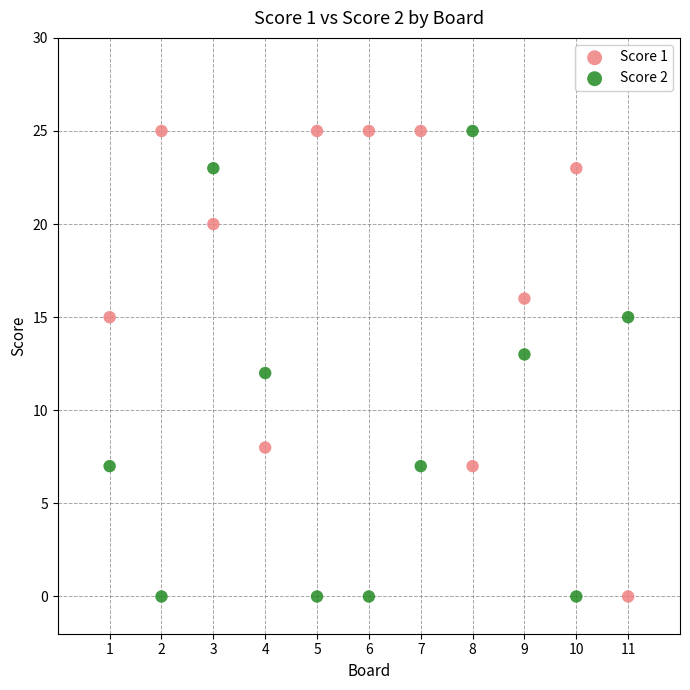

Across all data points, what is the range of X values (max minus min)?

10